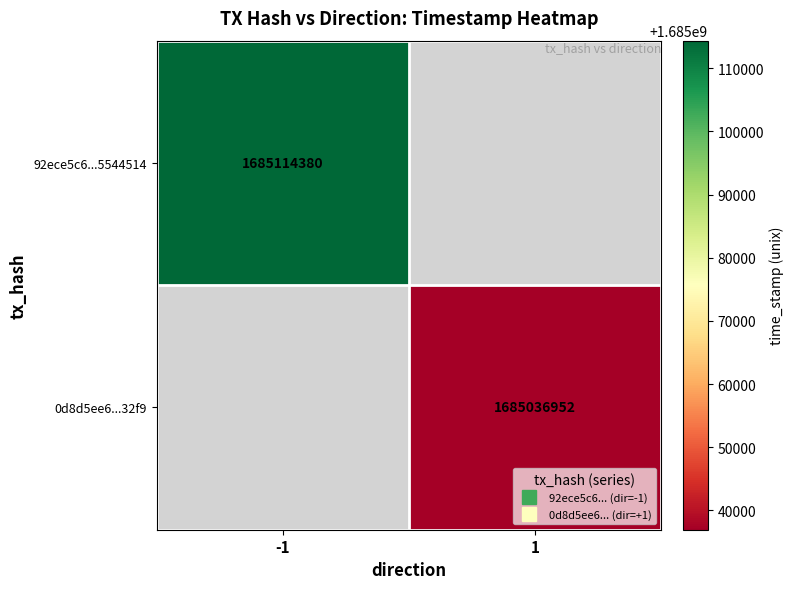

List the labels in order of 92ece5c6...5544514 value, largest first.

-1, 1